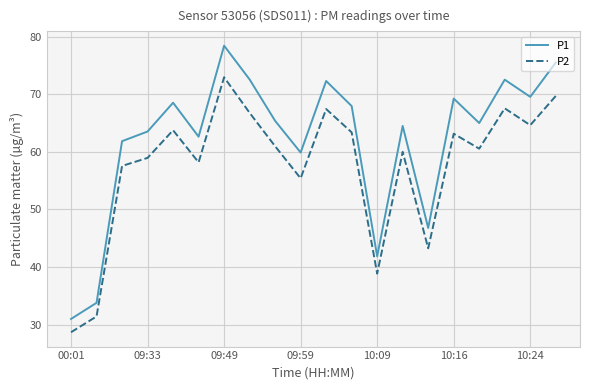

True or false: P1 and P2 cross at least once.

False